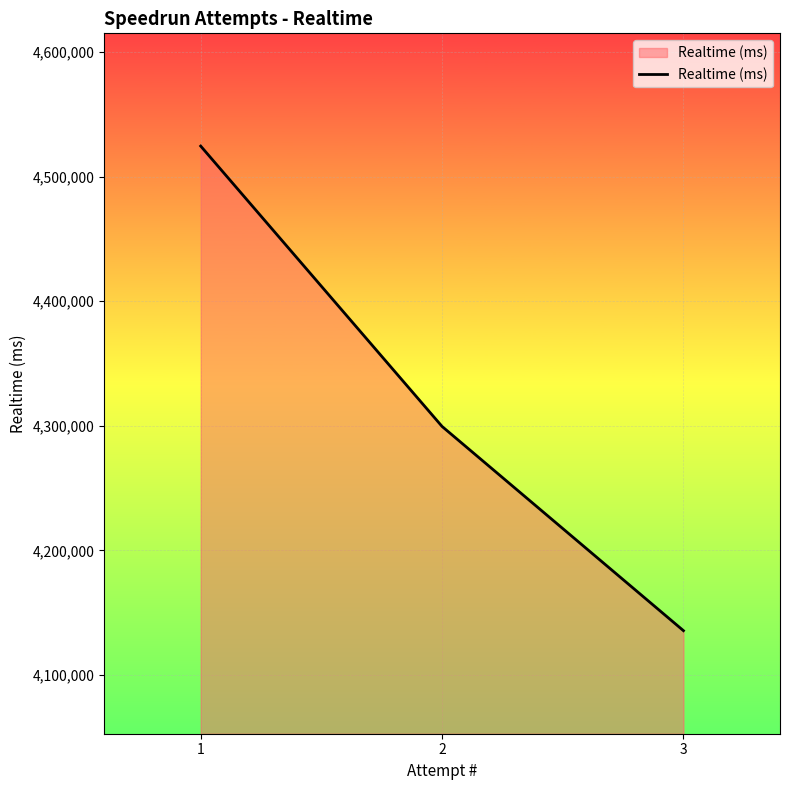

What is the sum of the values at 1 and 3?

8660150